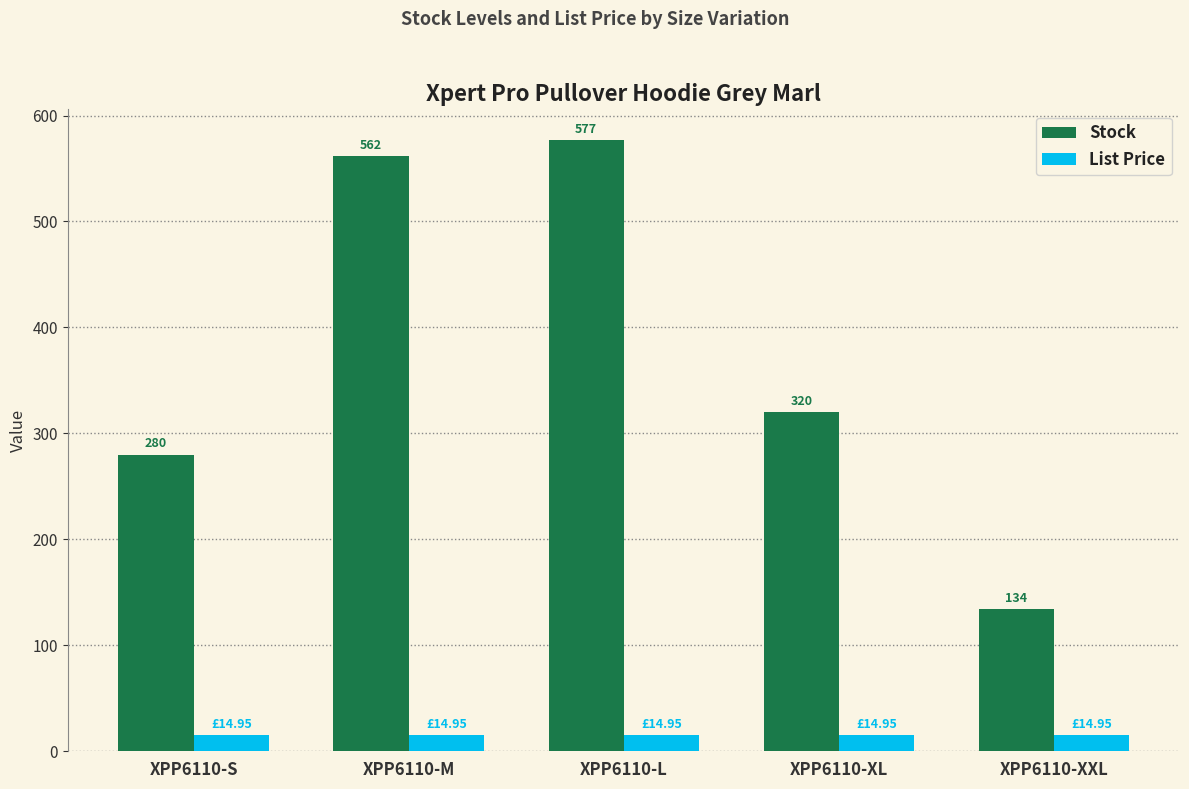

How many groups of bars are there?

5